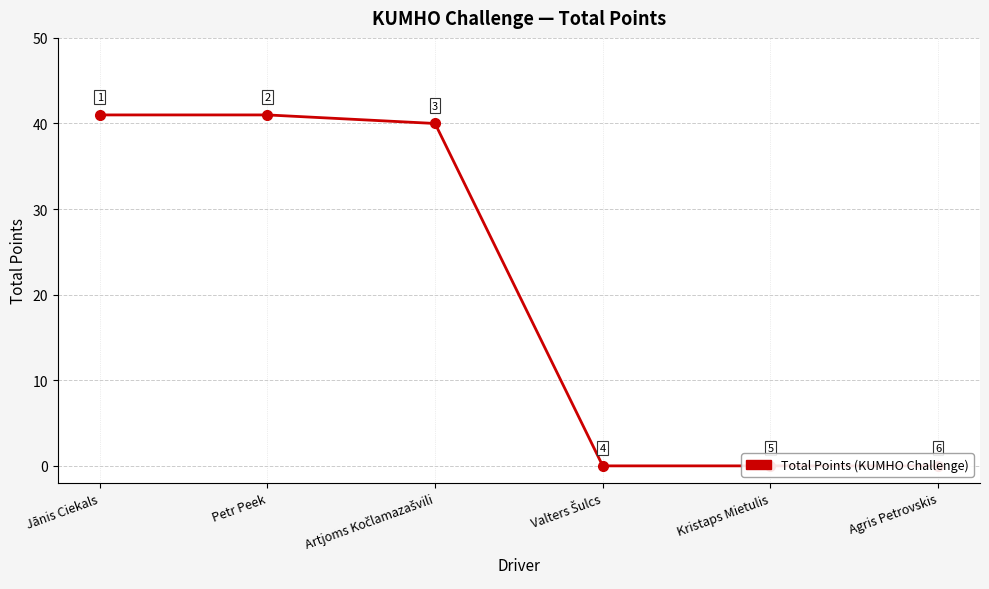

Which label corresponds to the smallest value in the chart?

Valters Šulcs